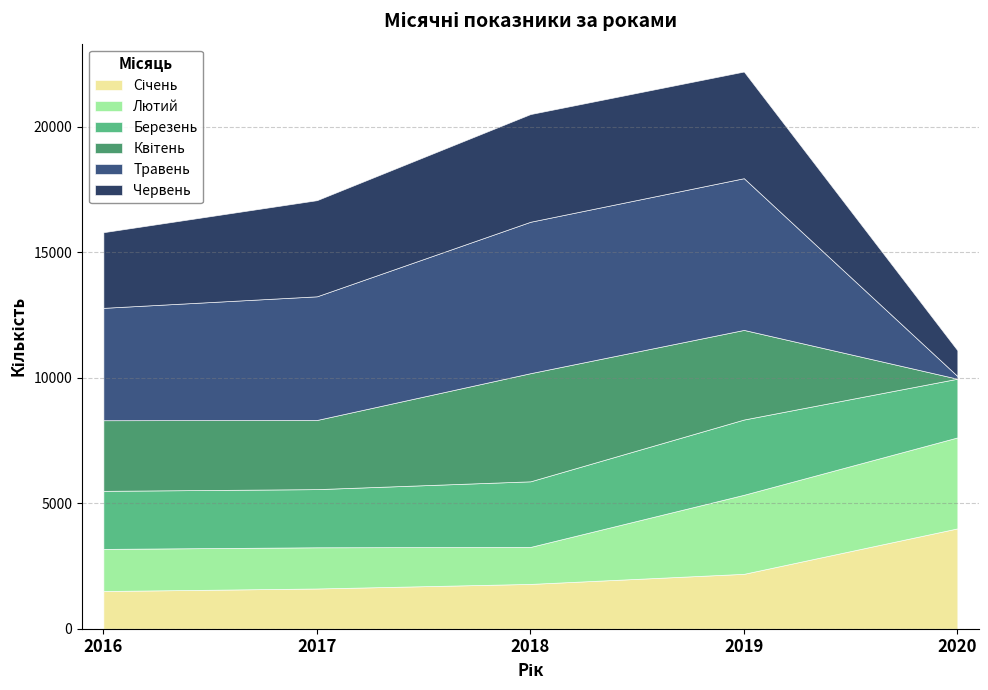

After their last crossing, which series has the higher values: Січень or Березень?

Січень